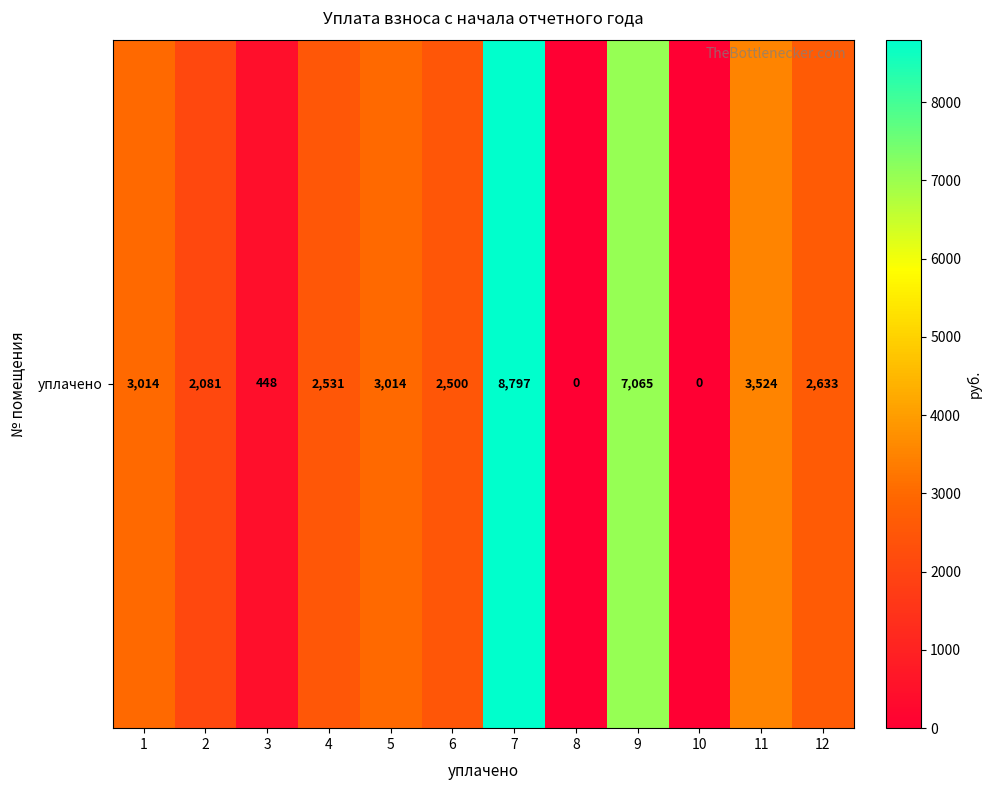

List the labels in order of value, smallest first.

8, 10, 3, 2, 6, 4, 12, 1, 5, 11, 9, 7